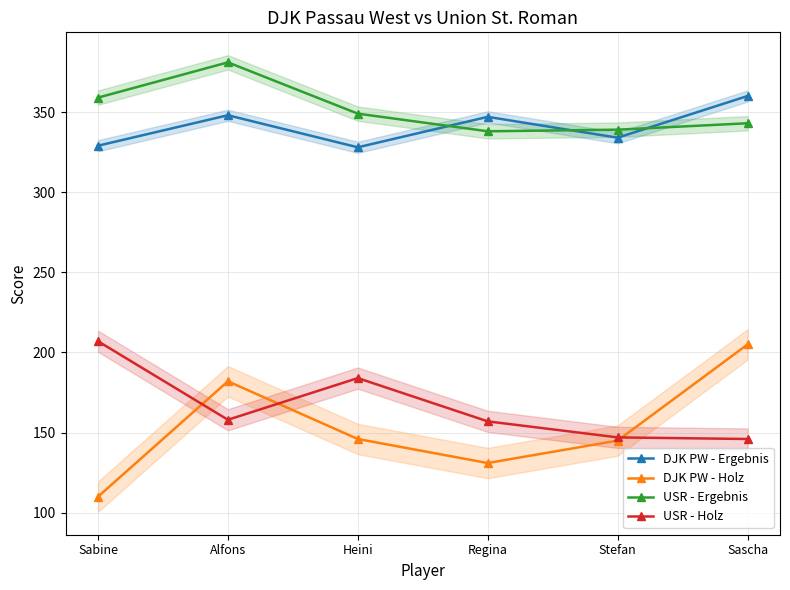

What is the maximum value for USR - Holz?

207